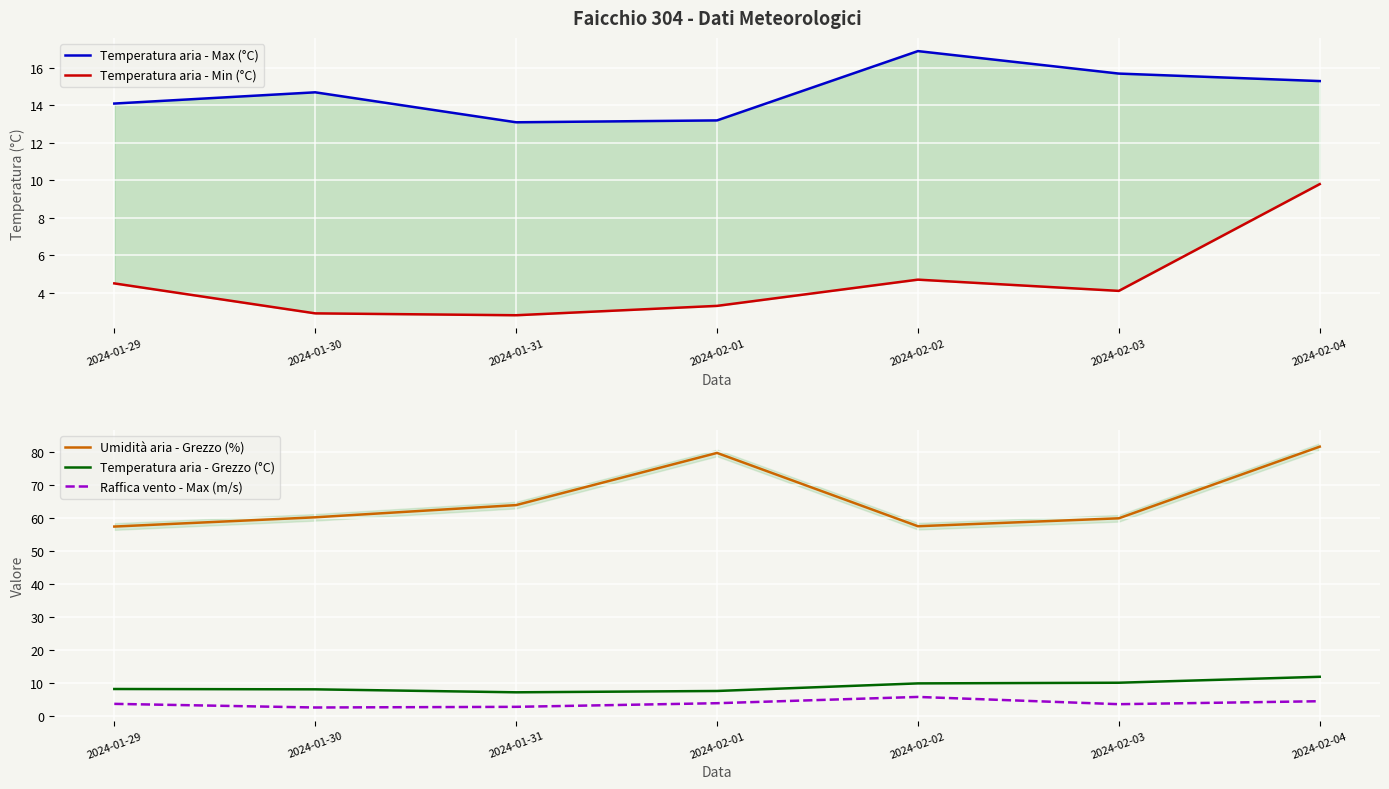

True or false: Raffica vento - Max (m/s) has a value of 2.0 at 2024-01-29.

False